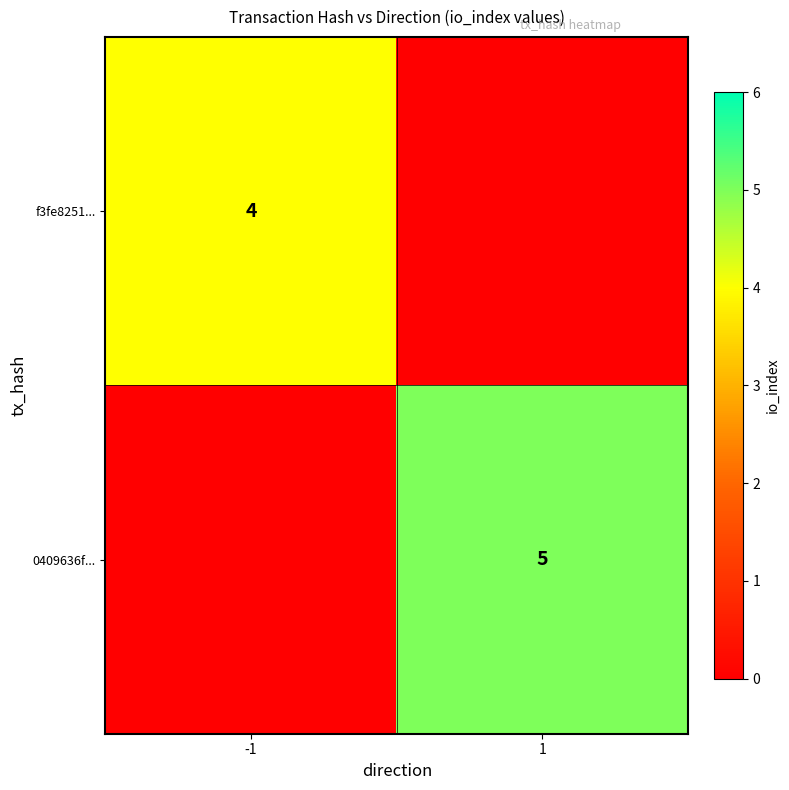

The 0409636f... series shows 5 at 1. True or false?

True